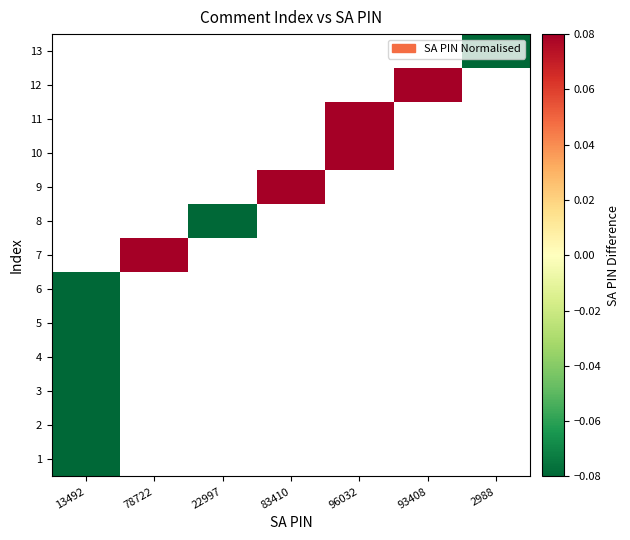

Rank the categories by 2 value from highest to lowest.

13492, 78722, 22997, 83410, 96032, 93408, 2988